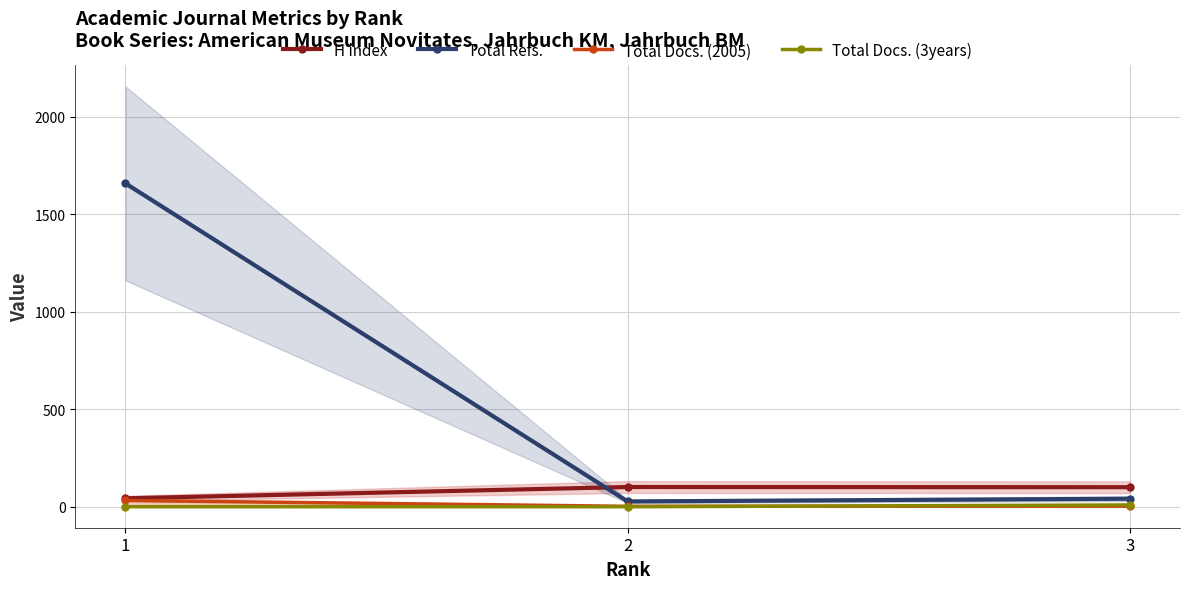

Which series has the largest total across all categories?

Total Refs.